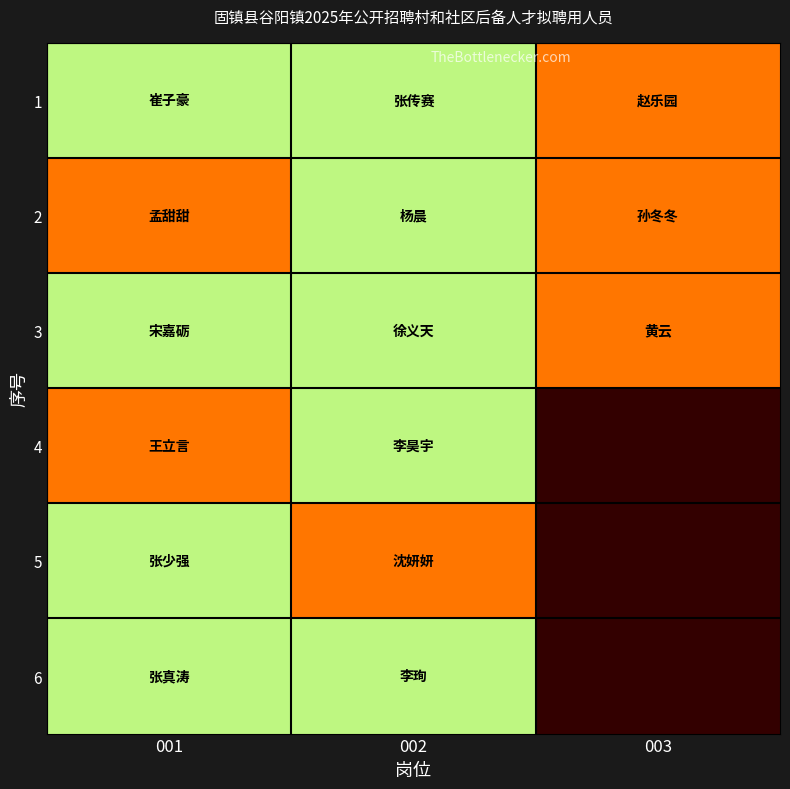

At how many categories does at least one series exceed 0?

3